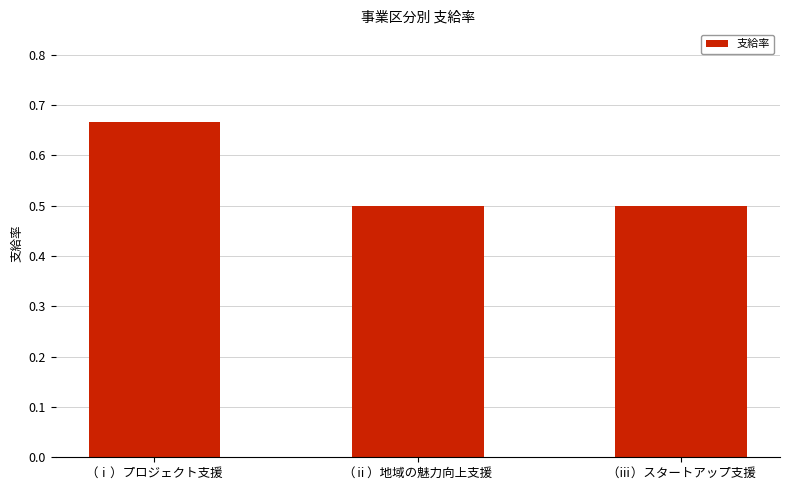

What is the label of the 3rd bar from the right?

（ⅰ）プロジェクト支援